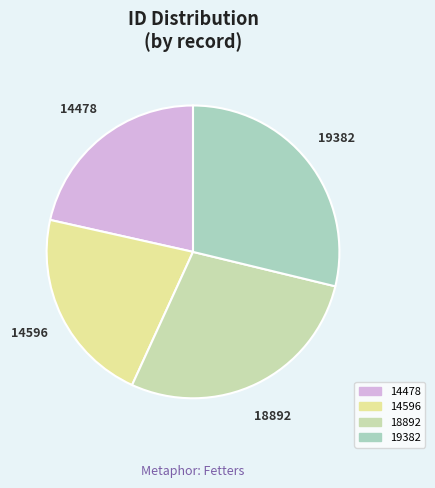

The 14596 slice represents 30% of the pie. True or false?

False